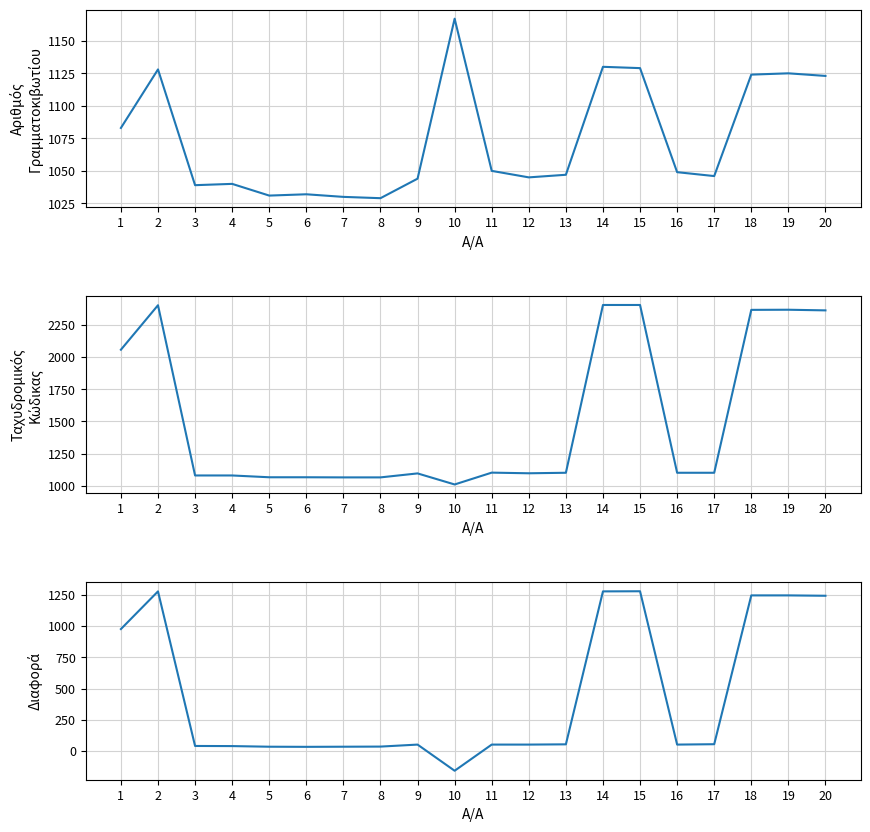

What is the highest value of the Διαφορά (ΤΚ - Αρ.Γρ.) series?

1277